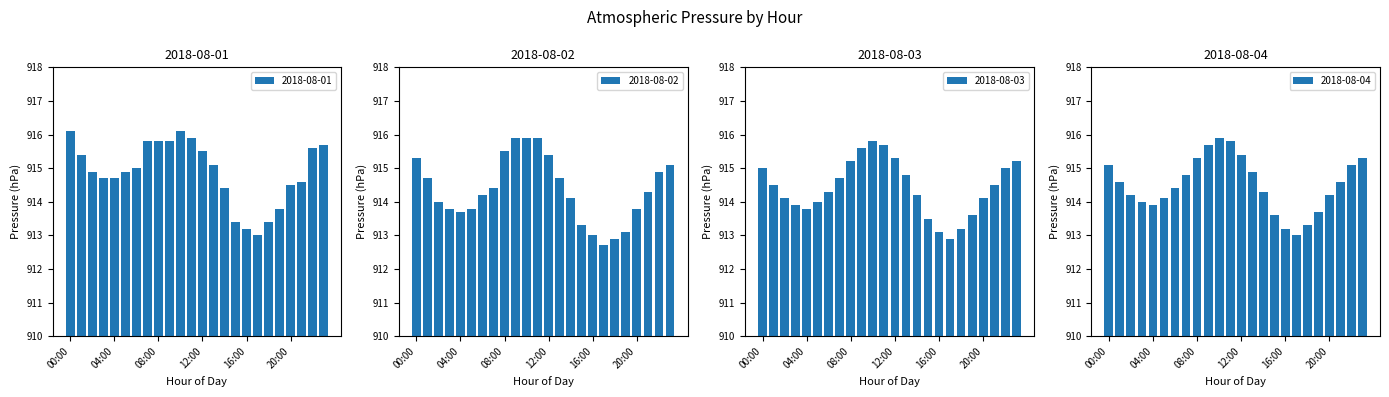

At which label does 2018-08-03 first exceed 914?

00:00